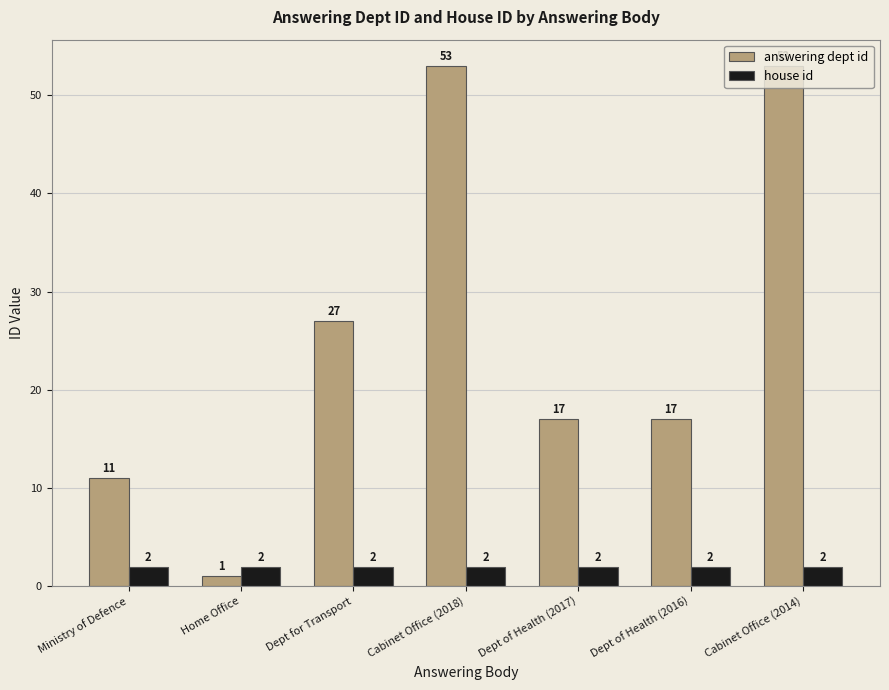

True or false: house id has a value of 2 at Cabinet Office (2018).

True